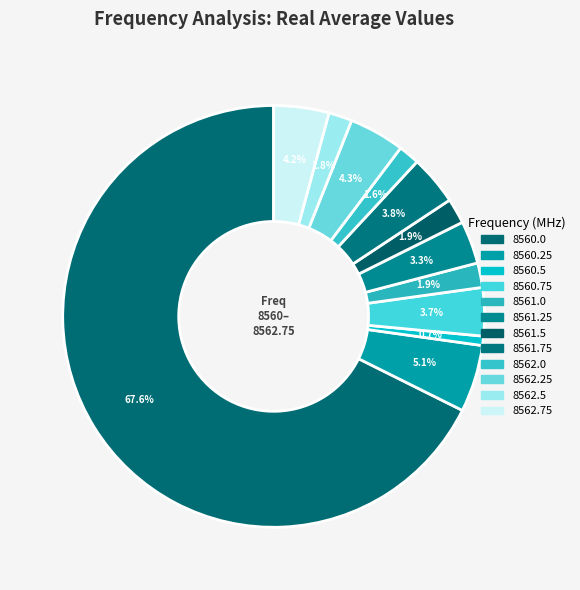

How many segments does this pie chart have?

12